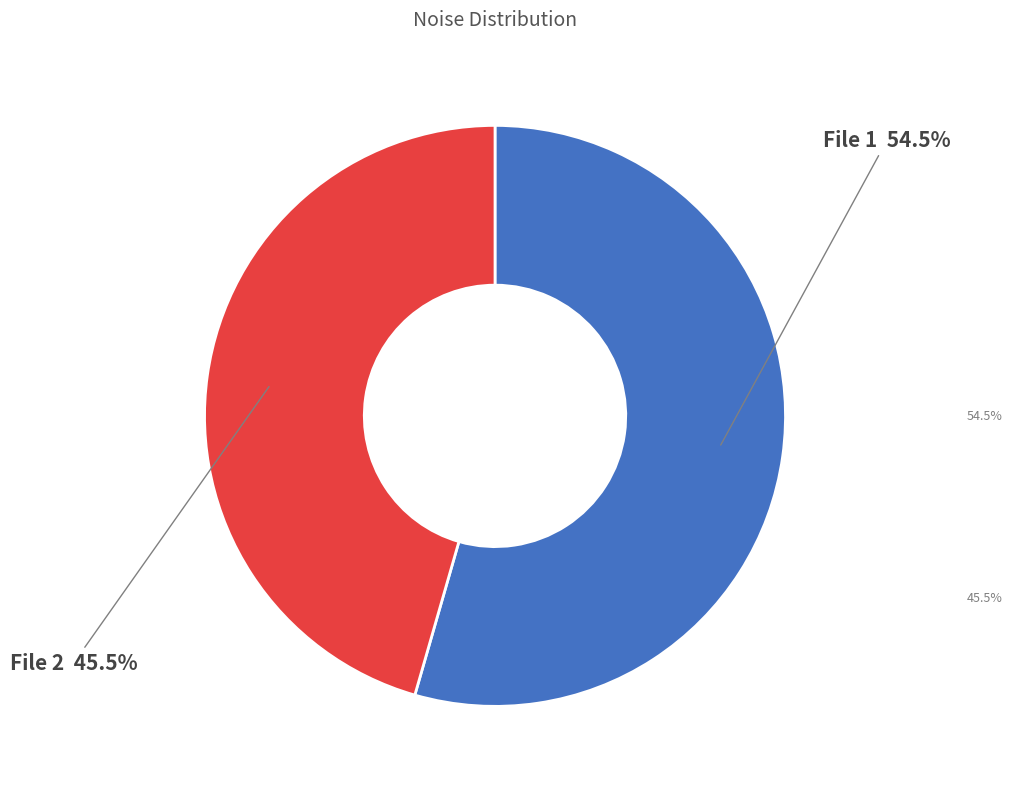

Is there a majority slice in this chart?

Yes